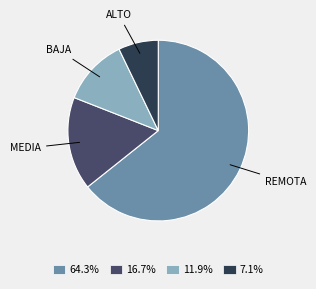

Is there any slice that represents more than half of the pie?

Yes